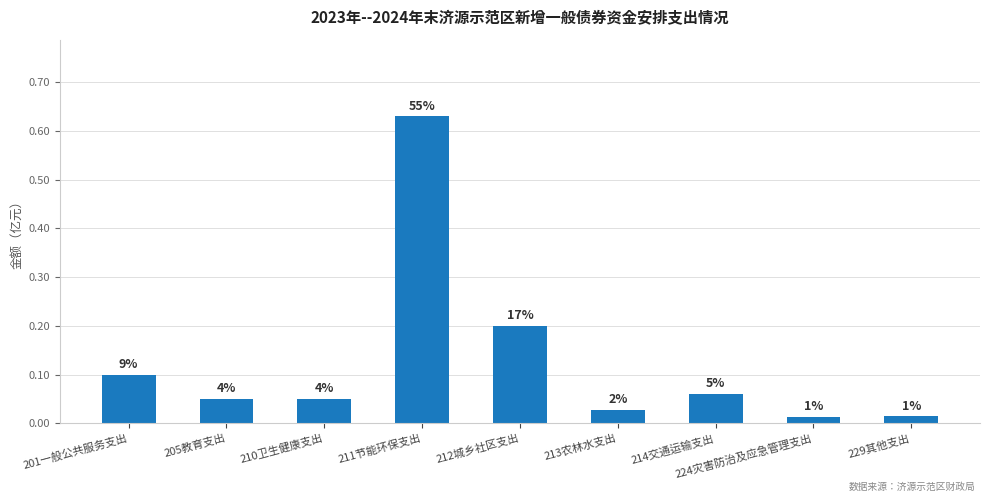

Reading left to right, list all the values displayed in this chart.

201一般公共服务支出=0.1	205教育支出=0.1	210卫生健康支出=0.1	211节能环保支出=0.6	212城乡社区支出=0.2	213农林水支出=0.0	214交通运输支出=0.1	224灾害防治及应急管理支出=0.0	229其他支出=0.0